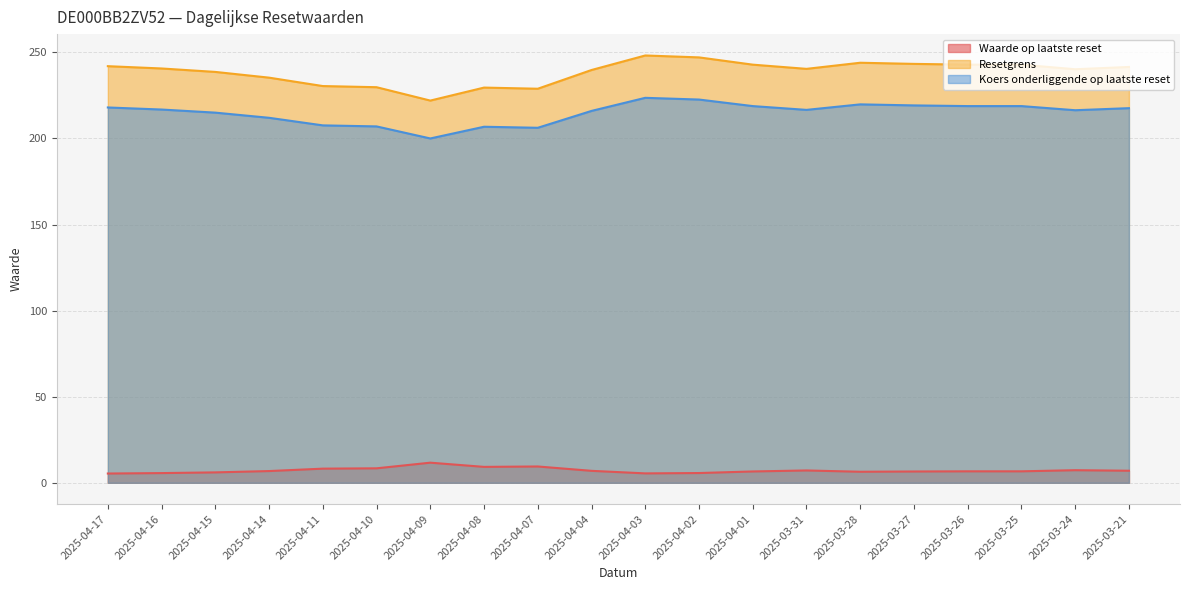

True or false: Resetgrens has a value of 247.1 at 2025-04-02.

True